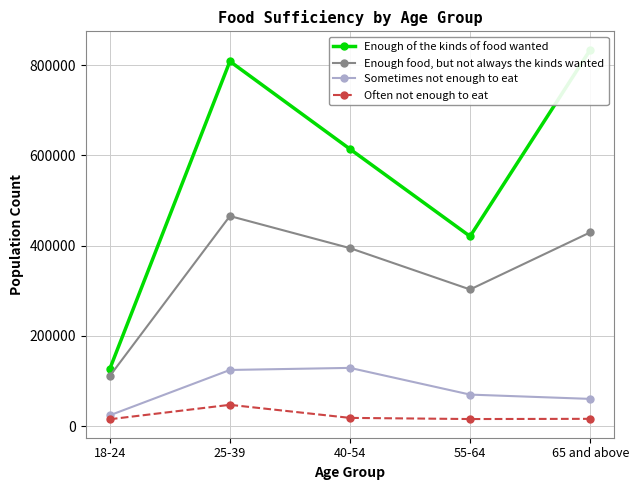

What position from the right is 55-64?

2